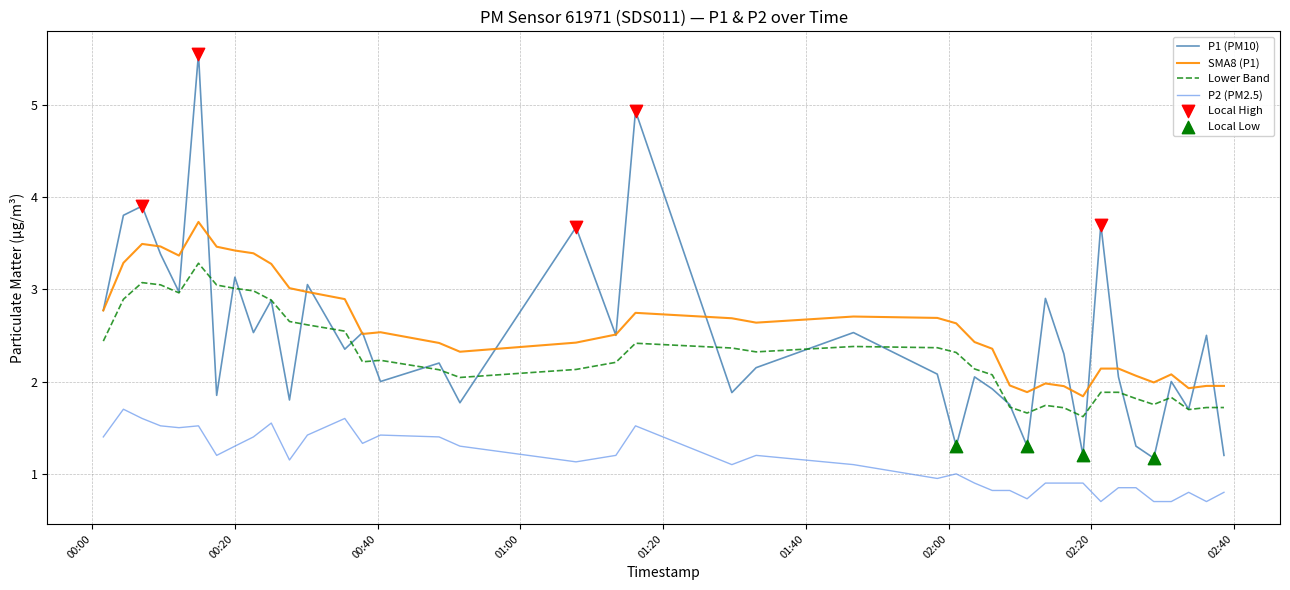

List the series in order of their peak value, highest first.

P1 (PM10), SMA8 (P1), Lower Band, P2 (PM2.5)